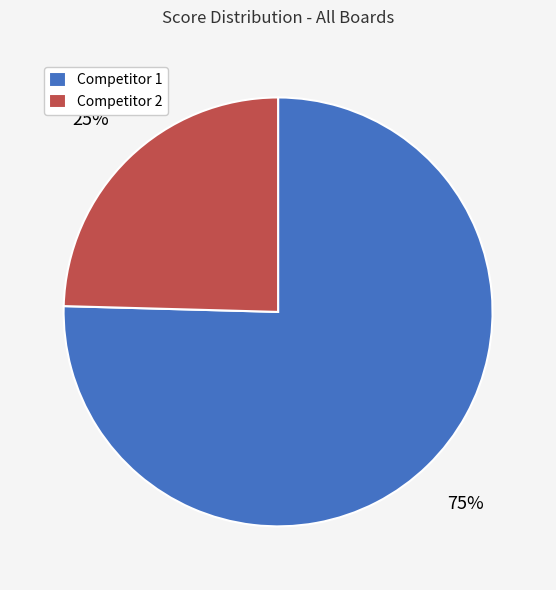

To the nearest percent, what percentage of the pie is Competitor 1?

75%